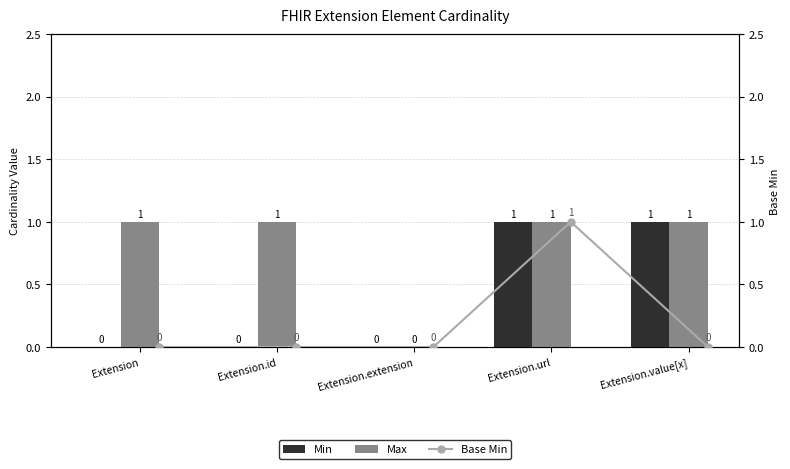

Are the bars grouped side by side (vs. stacked)?

Yes